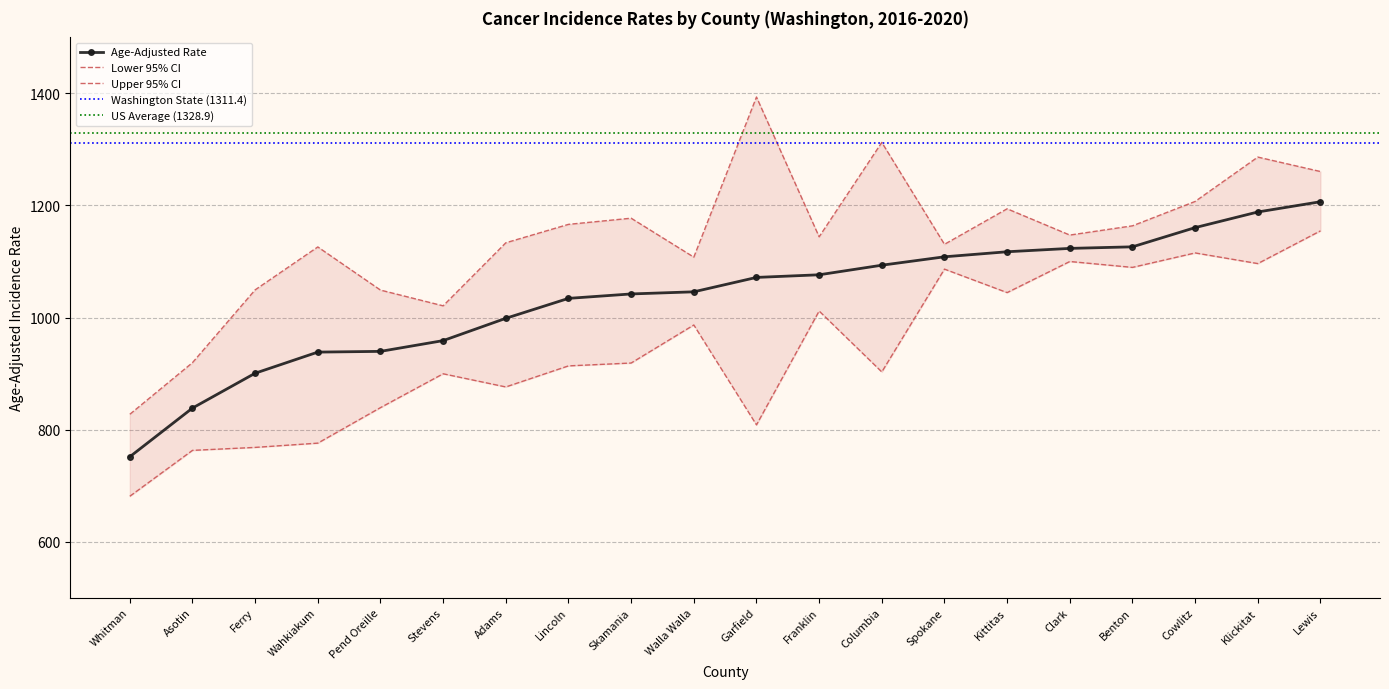

Is it true that Age-Adjusted Rate equals 939.6 at Pend Oreille?

True